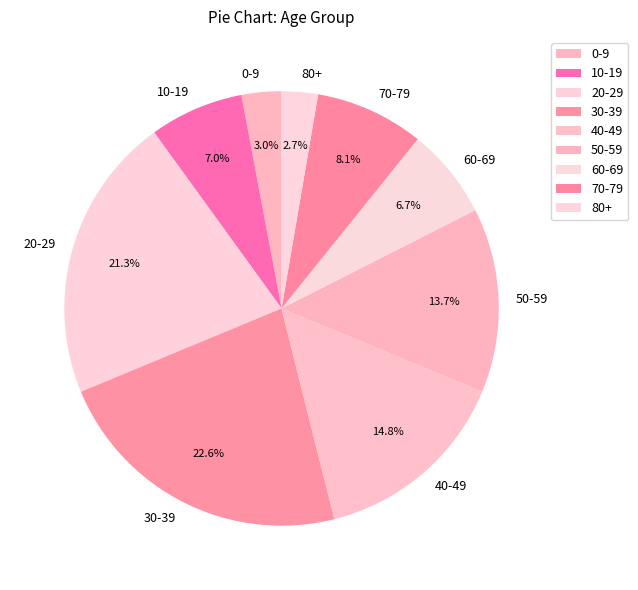

Is the sum of 70-79 and 0-9 greater than half?

No